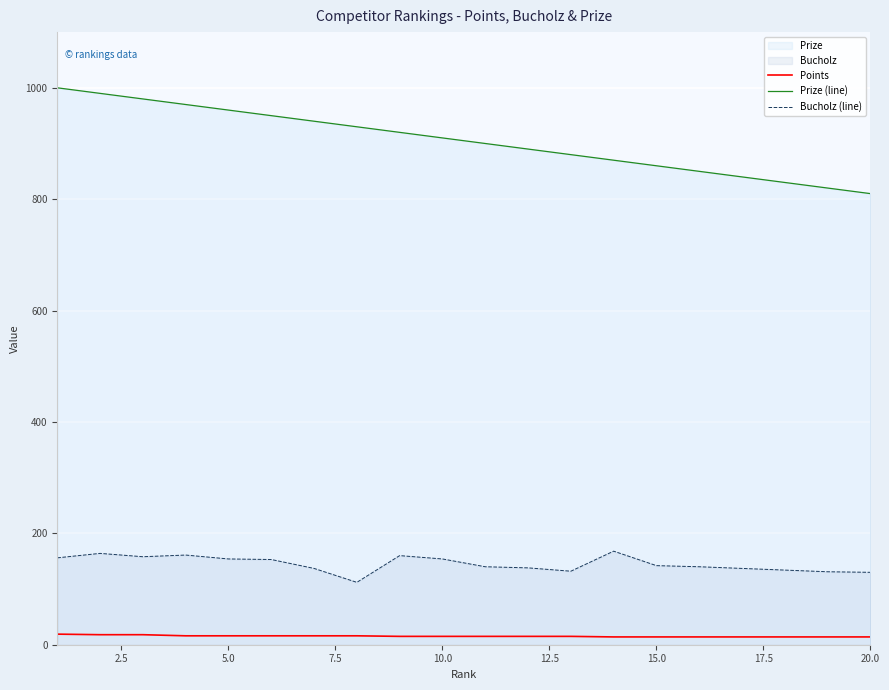

At how many categories does at least one series exceed 370?

20